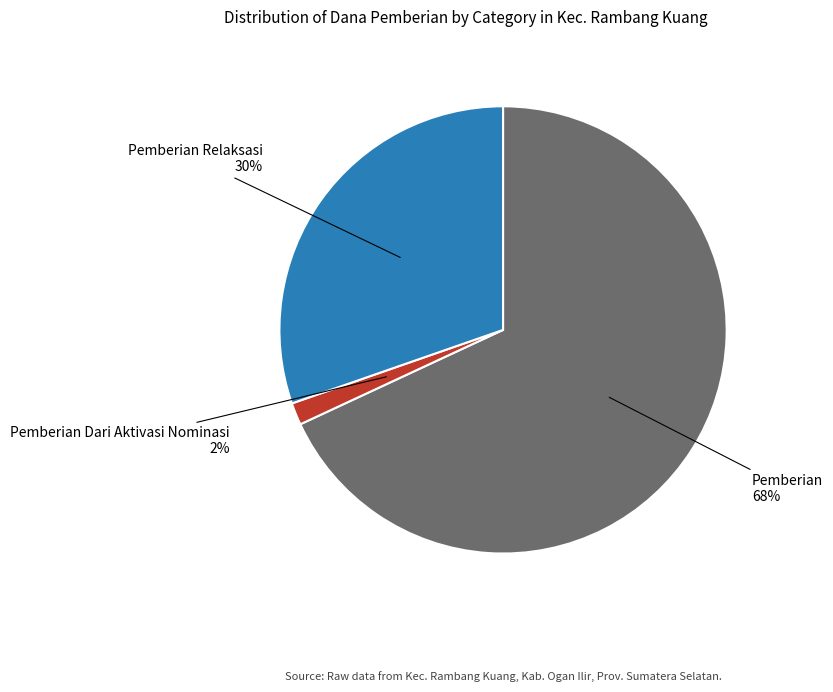

True or false: Pemberian Relaksasi accounts for 36% of the total.

False